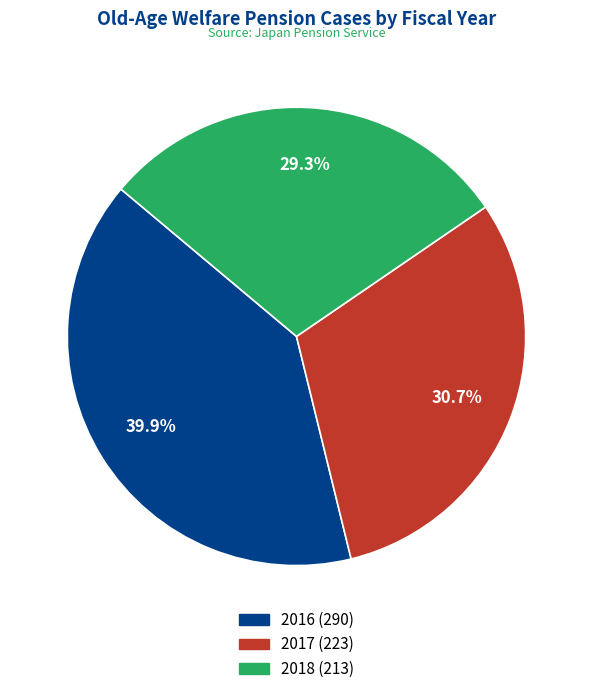

To the nearest percent, what is the difference between the 2018 and 2016 slice percentages?

11%